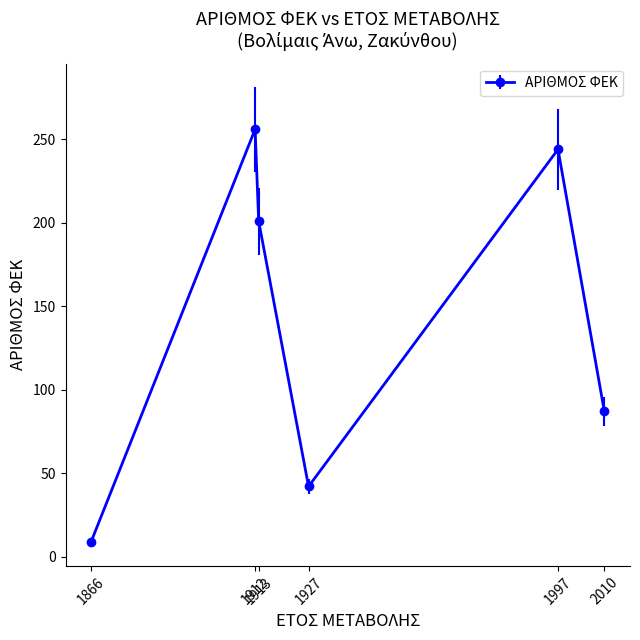

How many data points does each series have?

6